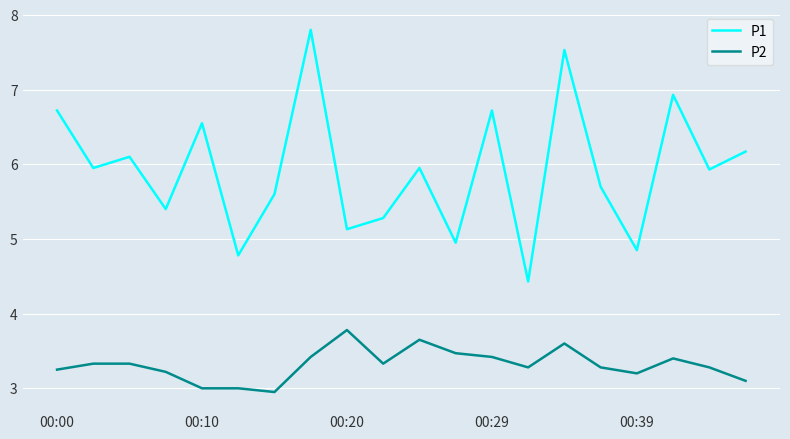

Which series has the largest total across all categories?

P1